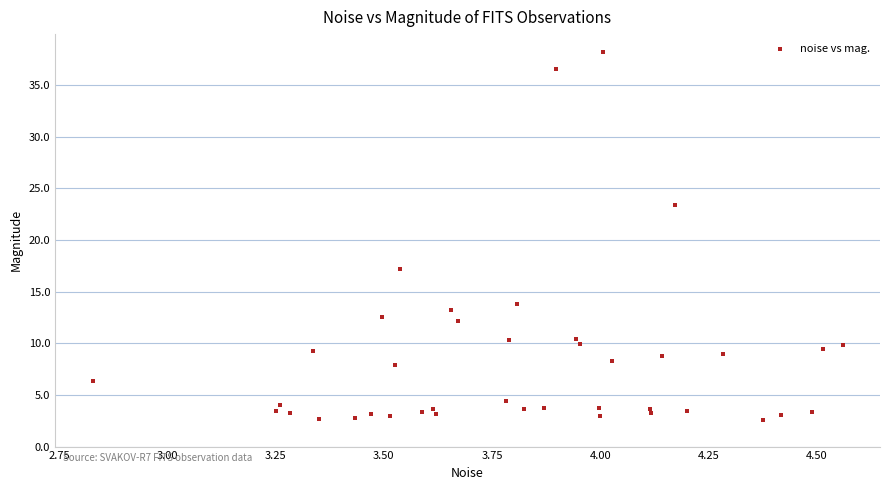

What Y value in the scatter plot is closest to 20?

17.2